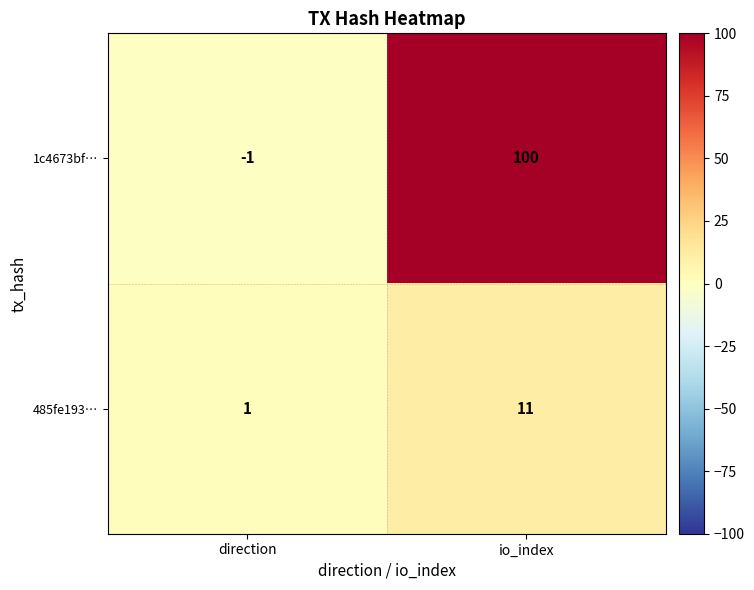

True or false: 485fe193… has a value of 19 at io_index.

False